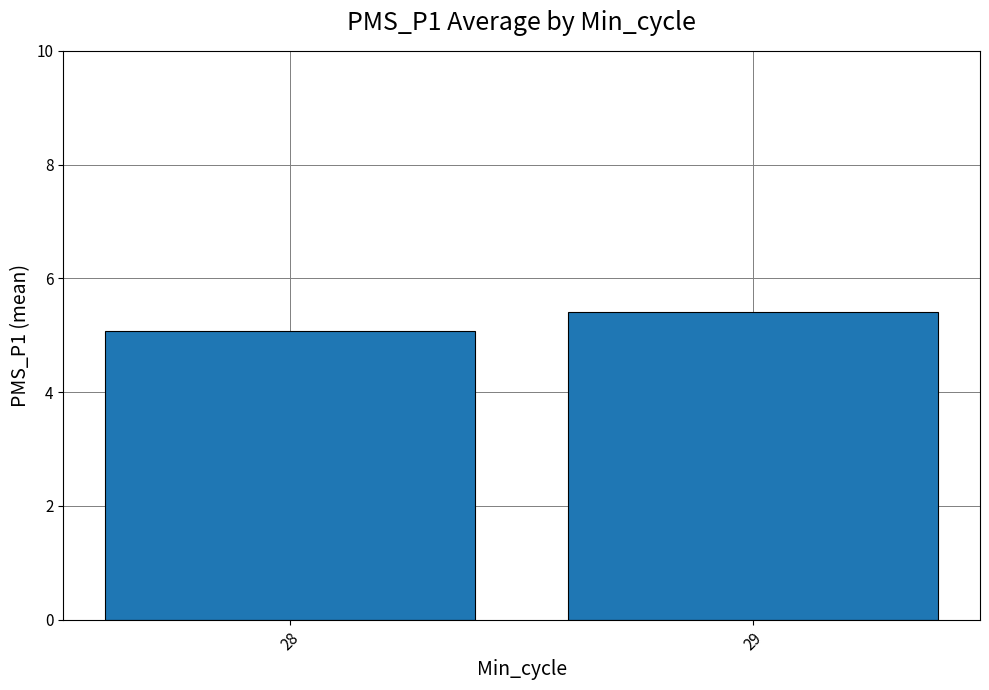

What is the greatest value displayed?

5.4